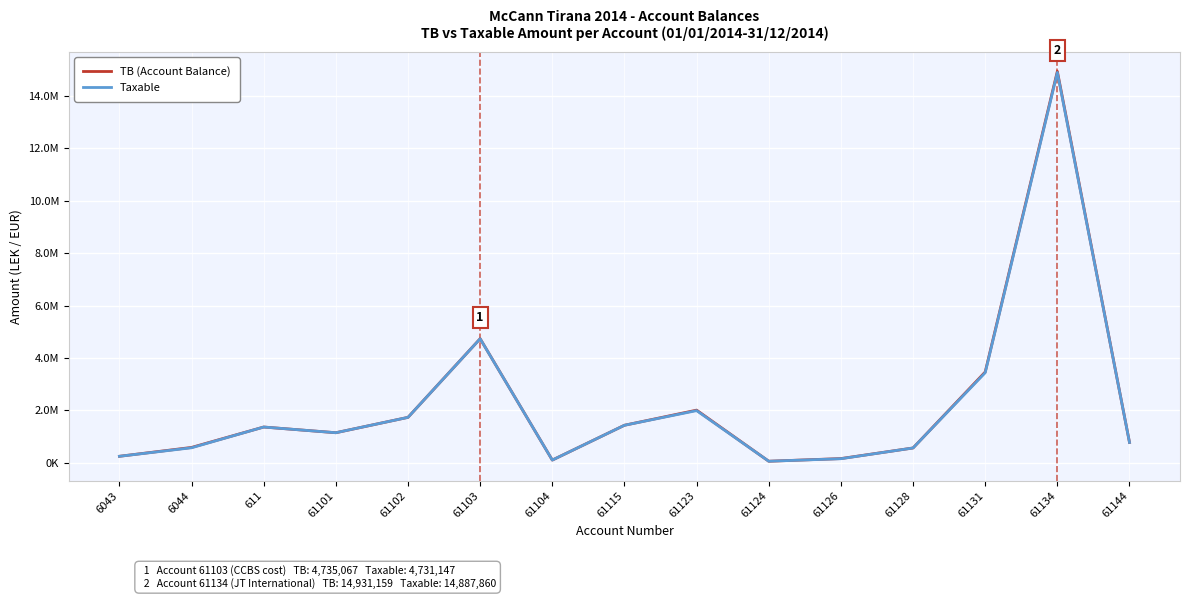

Is this an area chart (filled region under the line)?

No